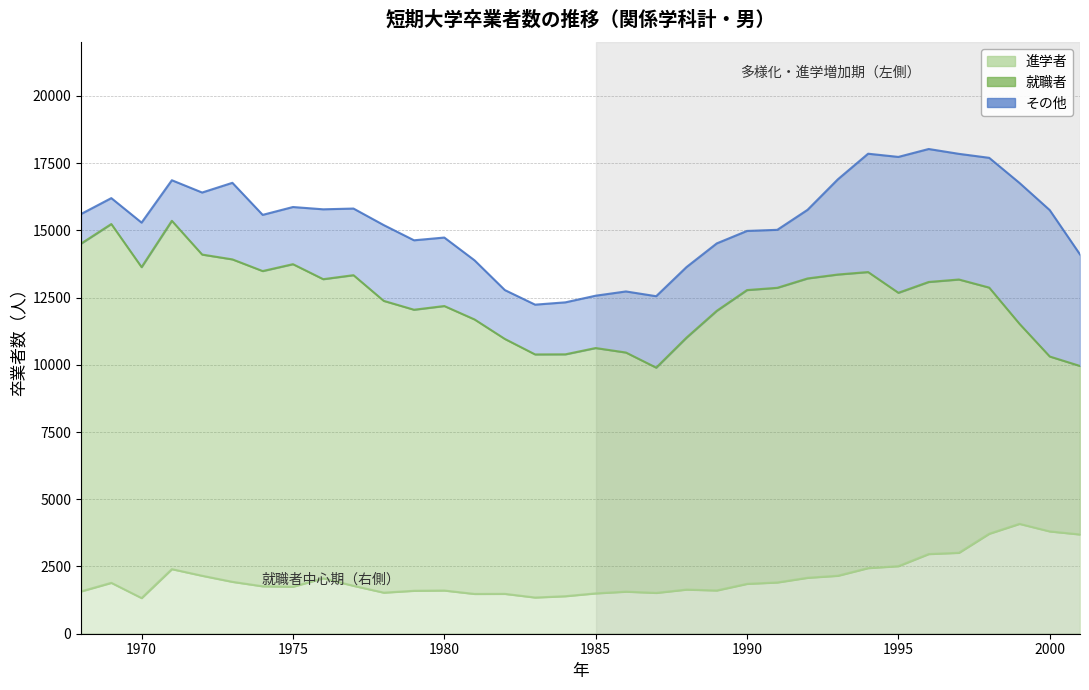

Reading left to right, list all the values displayed in this chart.

進学者: 1573	1892	1325	2401	2155	1929	1763	1747	2061	1781	1527	1597	1606	1479	1482	1346	1395	1500	1564	1518	1641	1608	1854	1906	2080	2155	2440	2512	2962	3009	3717	4085	3804	3690
就職者: 12931	13341	12305	12952	11942	11989	11721	11993	11121	11550	10848	10449	10578	10205	9478	9038	8993	9122	8891	8375	9367	10397	10923	10955	11129	11200	11007	10164	10116	10161	9152	7438	6503	6265
その他: 1101	963	1655	1508	2307	2847	2089	2125	2598	2477	2818	2582	2546	2198	1817	1851	1933	1946	2271	2656	2623	2507	2199	2156	2552	3539	4400	5052	4944	4672	4825	5238	5443	4147